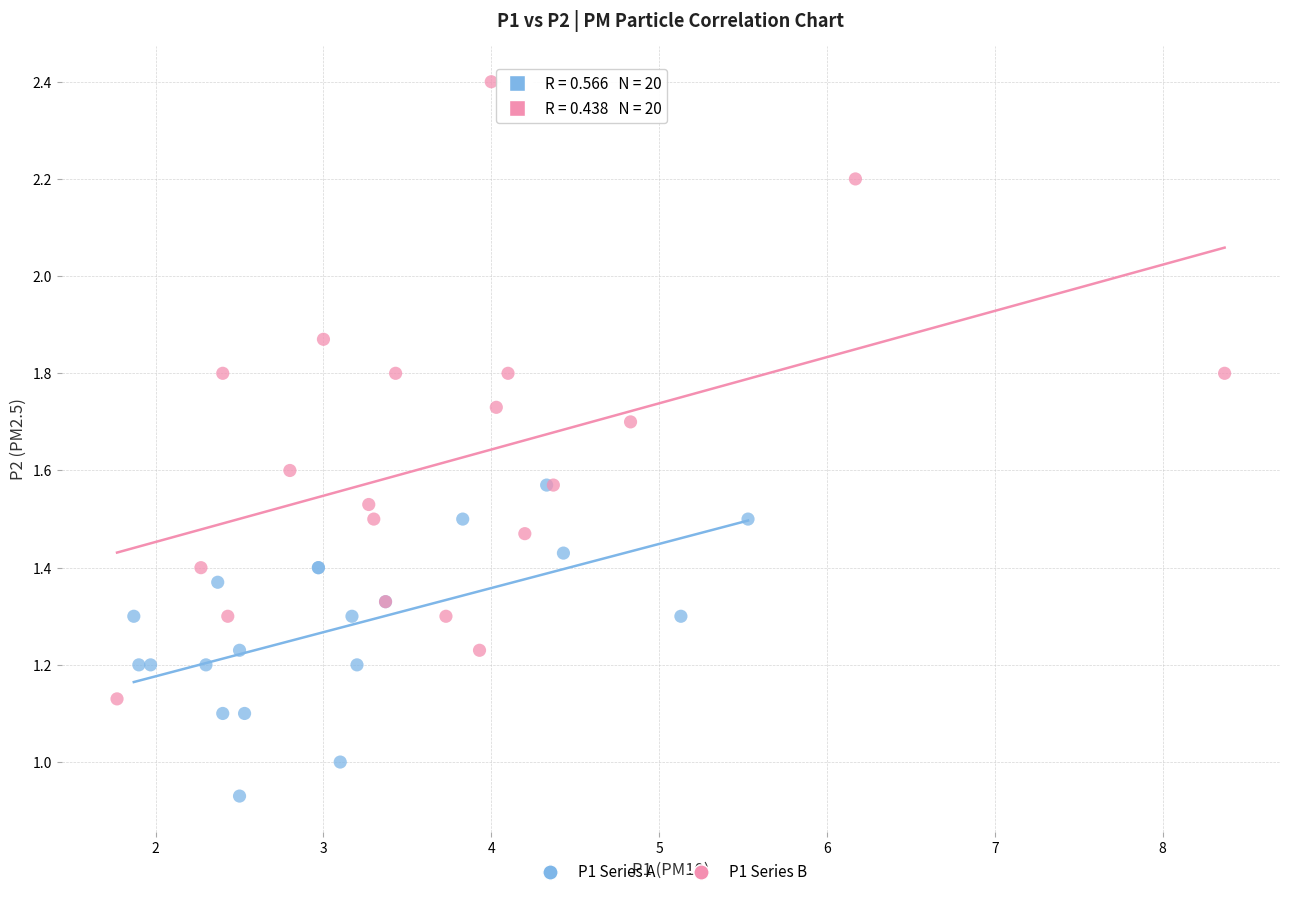

Which series contains the lowest Y value?

P1 Series A